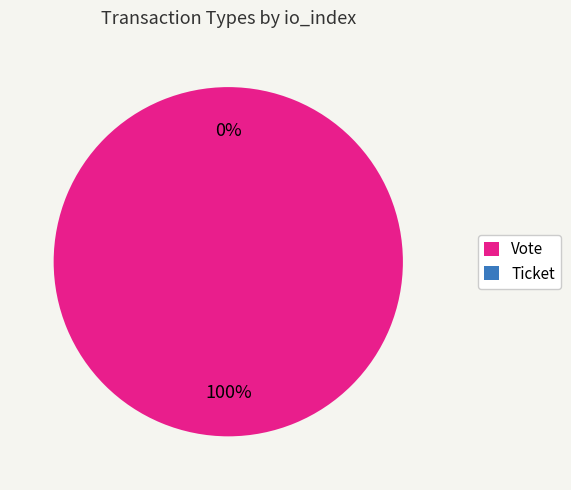

Combined, what portion of the pie is Vote and Ticket?

100.0%